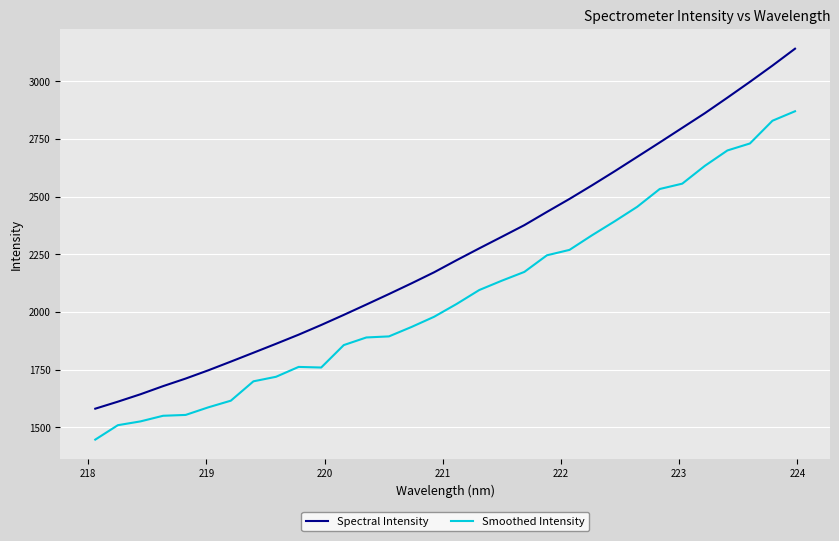

True or false: Spectral Intensity and Smoothed Intensity cross at least once.

False